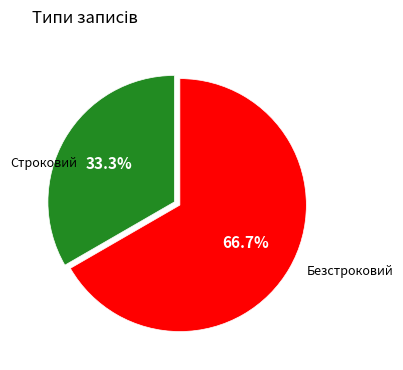

Does any single category account for the majority?

Yes